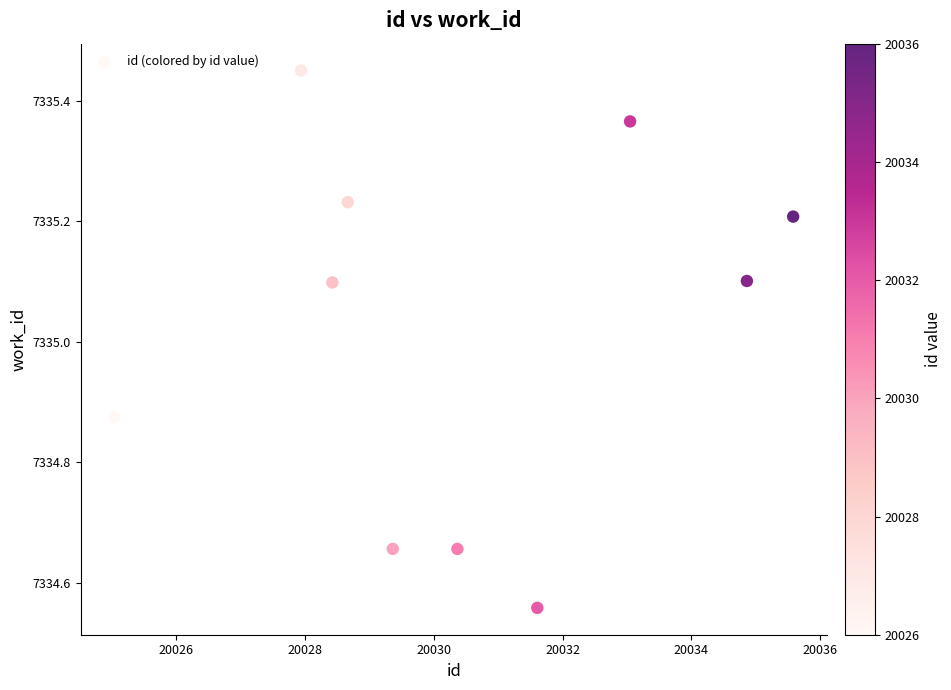

What is the range of Y values (max minus min)?

0.9